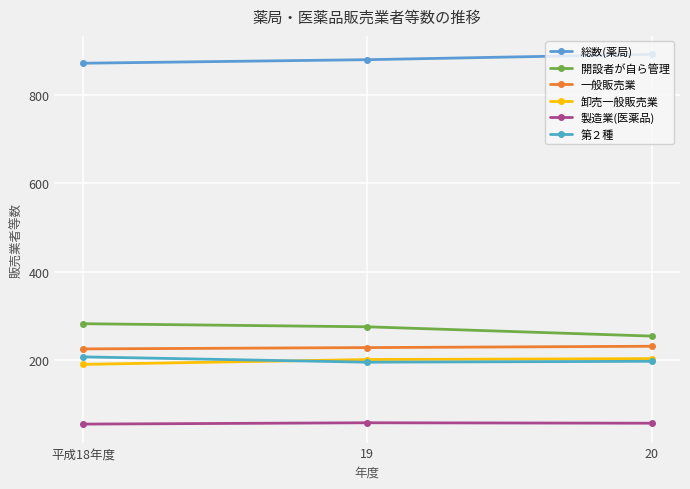

What value does the 第２種 series have at 平成18年度, to the nearest 10?

210